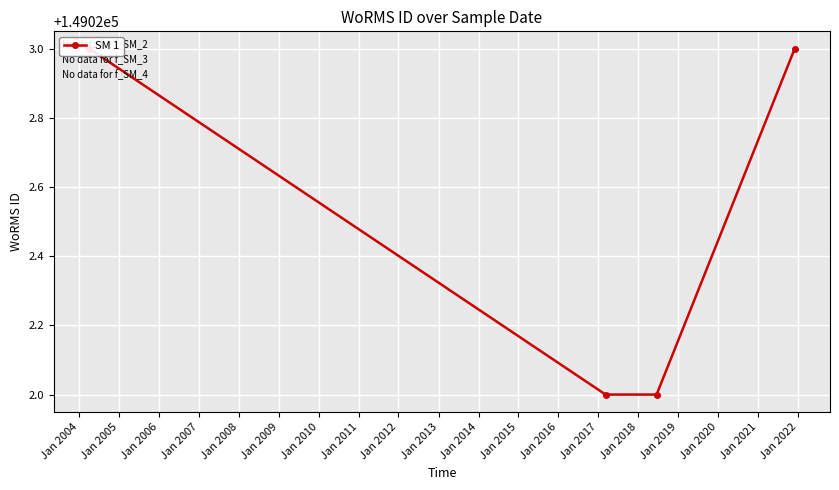

True or false: there are more than 2 points higher than both neighbors.

False